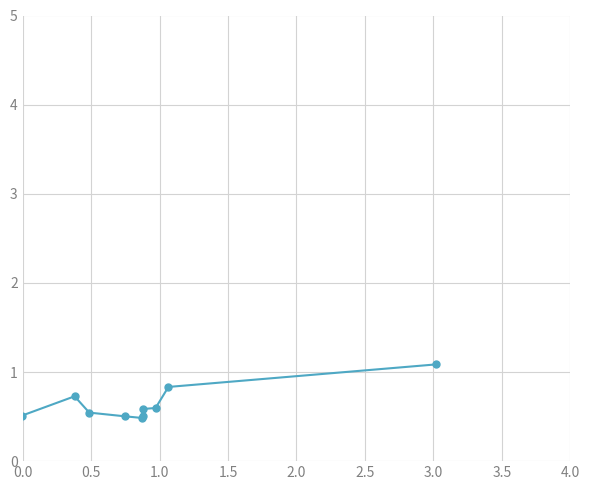

What is the minimum value shown in the chart?

0.5